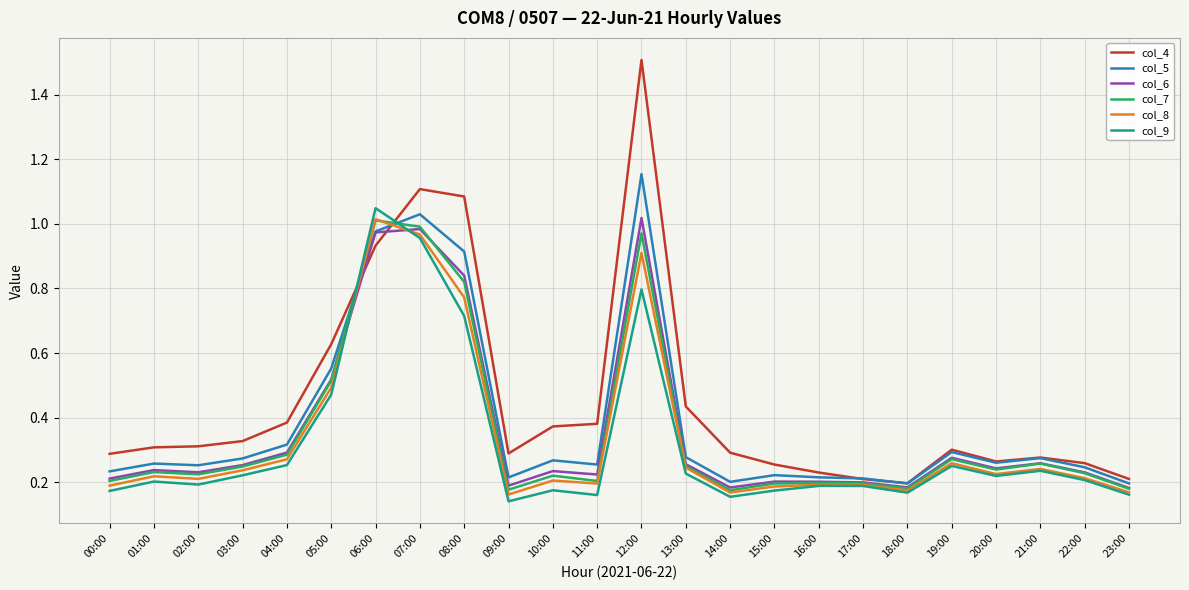

What position from the right is 17:00?

7